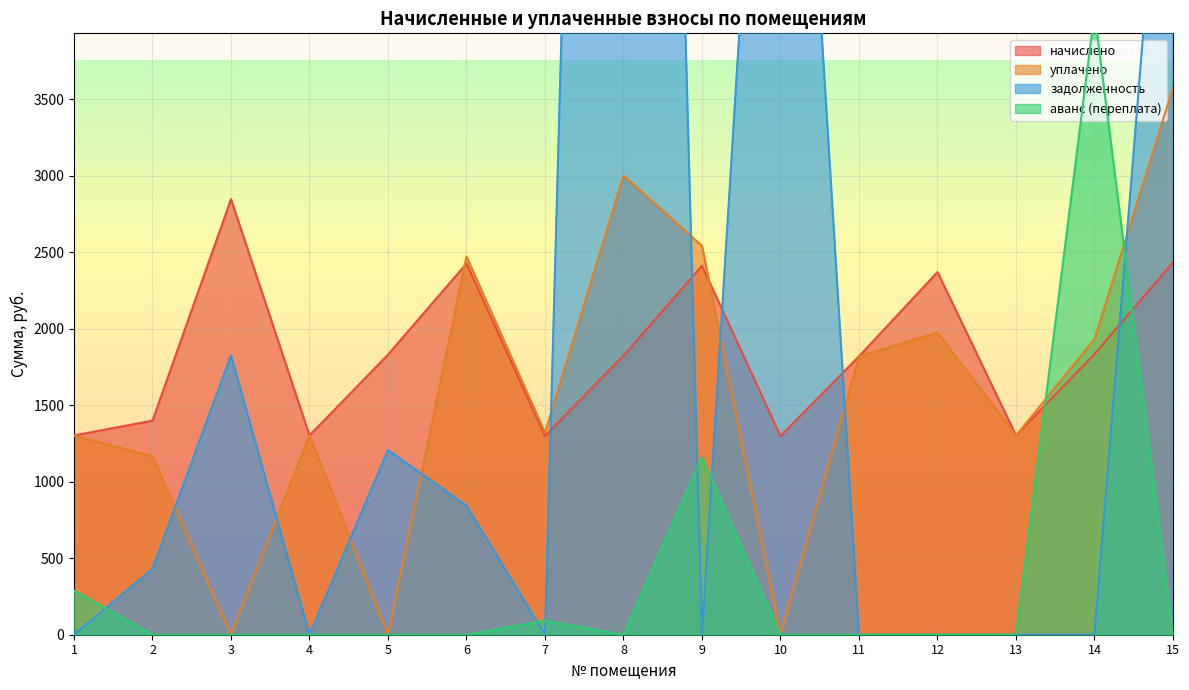

How many intersections are there between задолженность and уплачено?

9